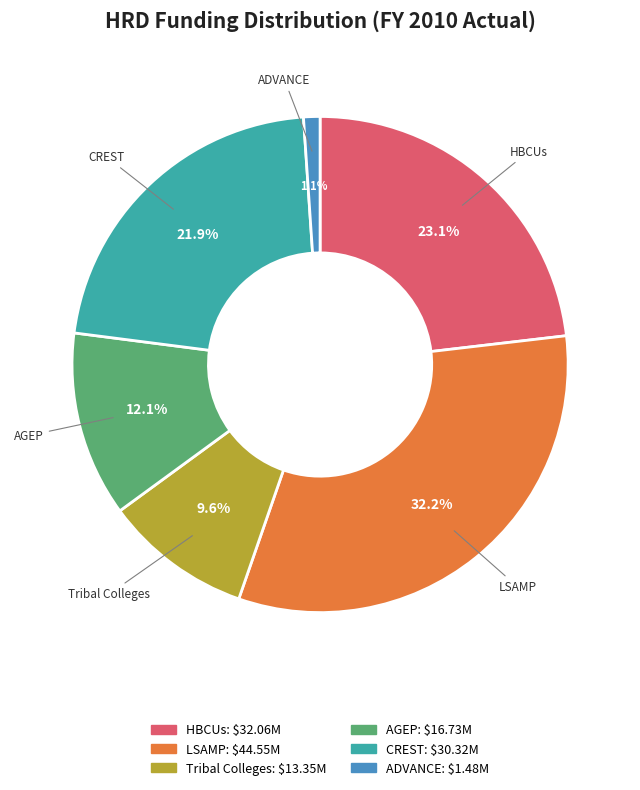

Does any single category account for the majority?

No